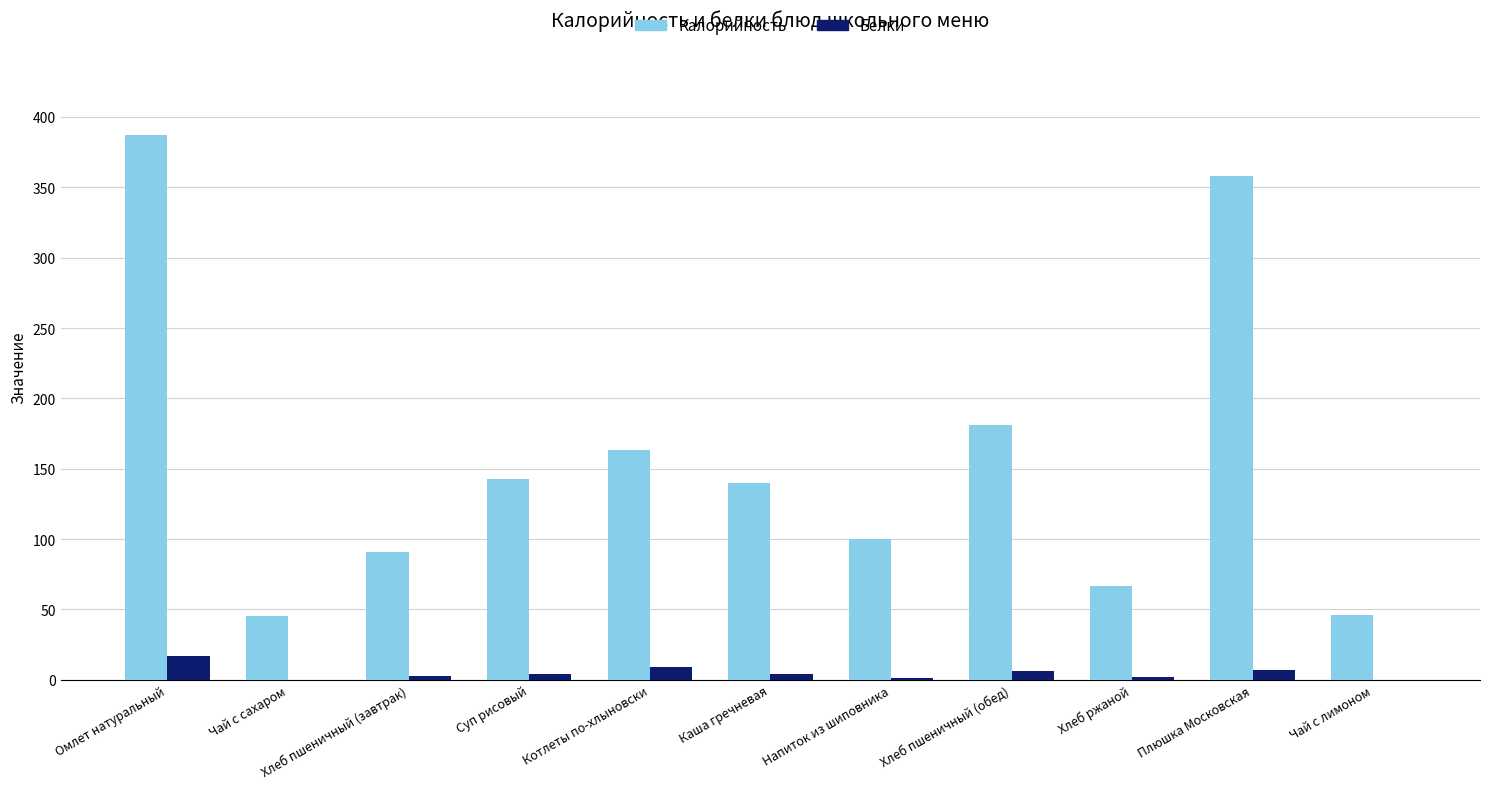

Is the value of Белки at Каша гречневая greater than the value of Калорийность at Каша гречневая?

No